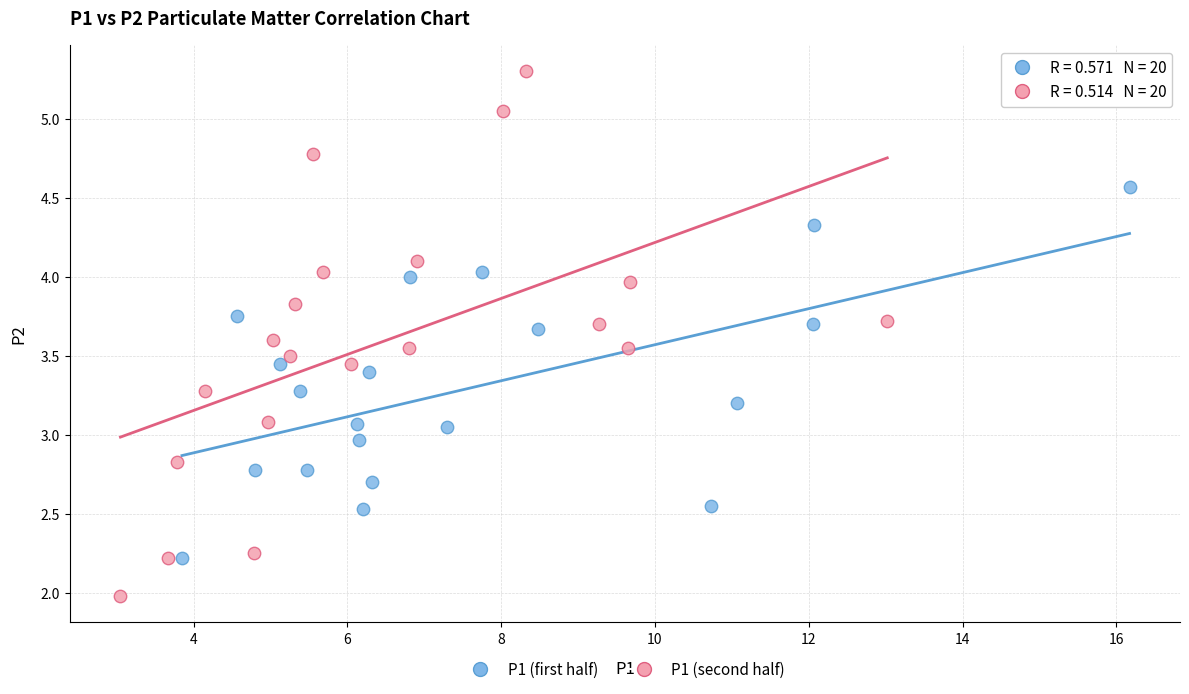

Which series reaches the minimum Y coordinate?

P1 (second half)